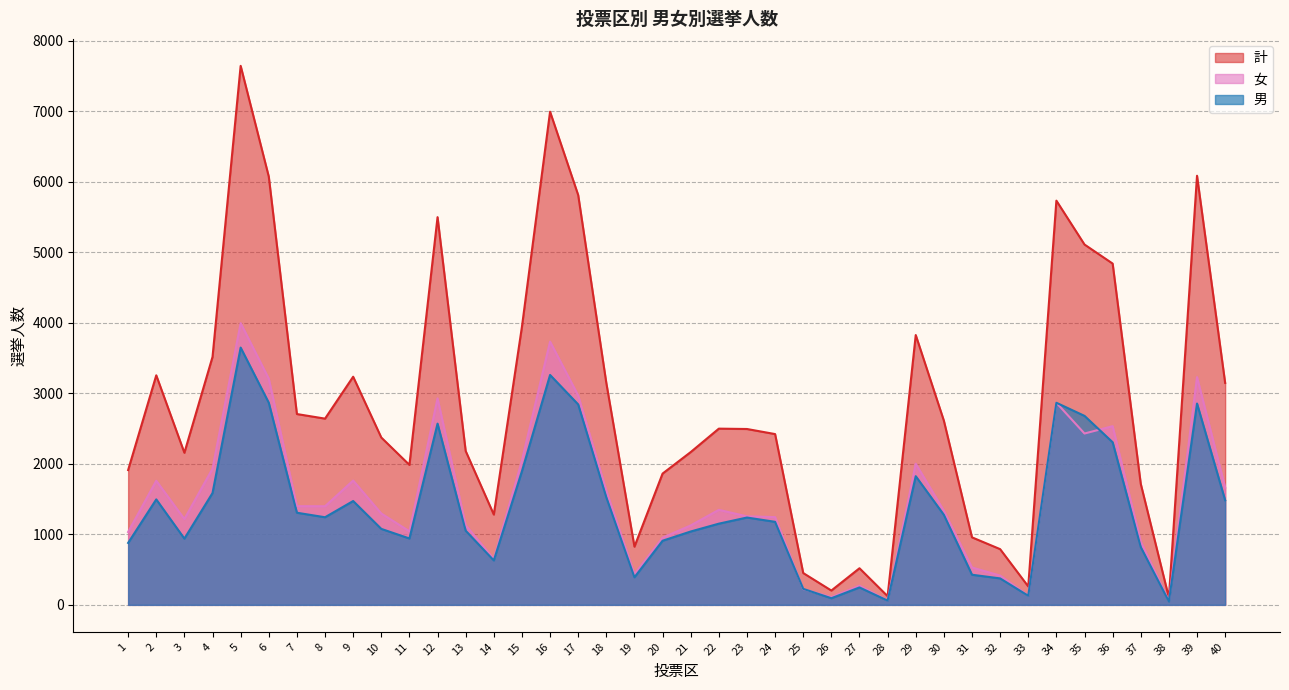

Which category has the highest value in the 男 series?

5